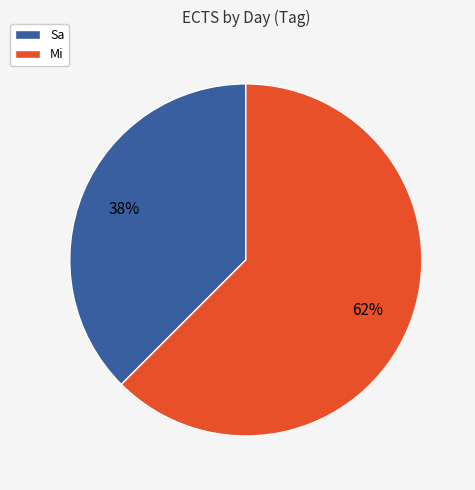

What is the smallest slice in the pie chart?

Sa